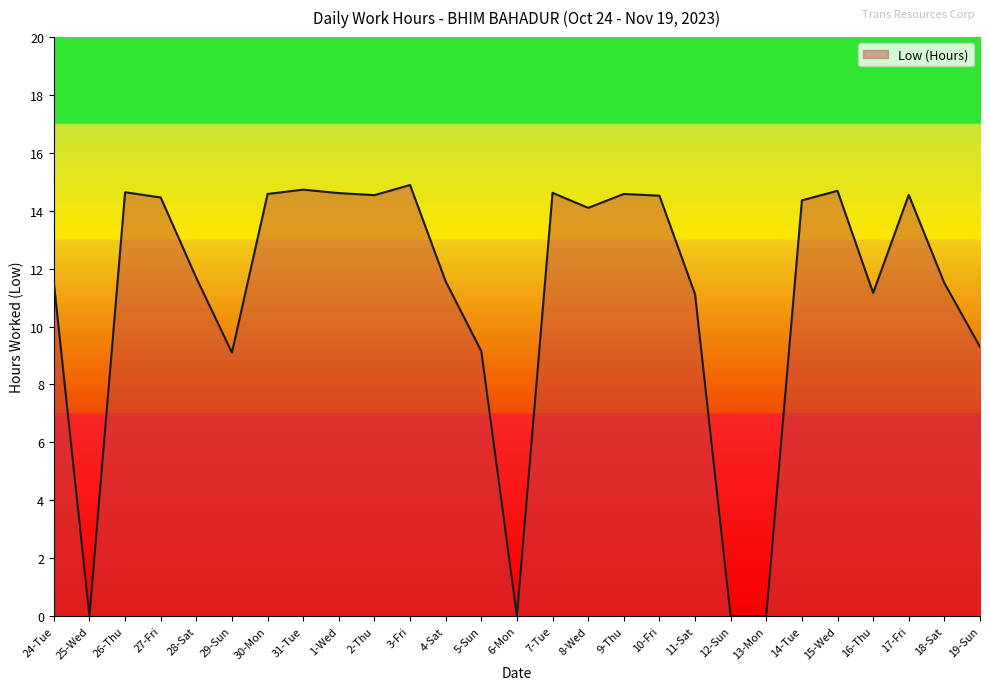

Is it true that the value at 24-Tue is 11.5?

True